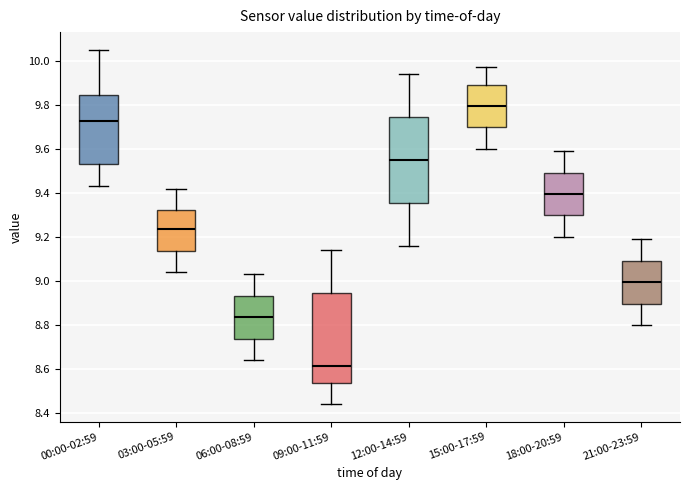

Which box has the highest median line?

15:00-17:59